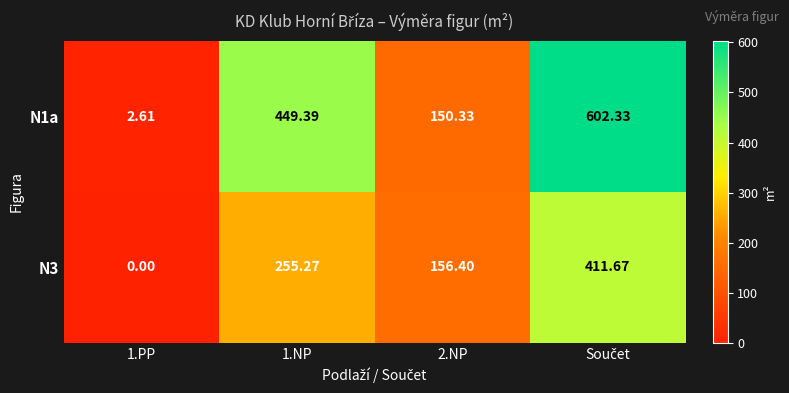

Between 1.PP and 2.NP, which series saw the biggest shift?

N3